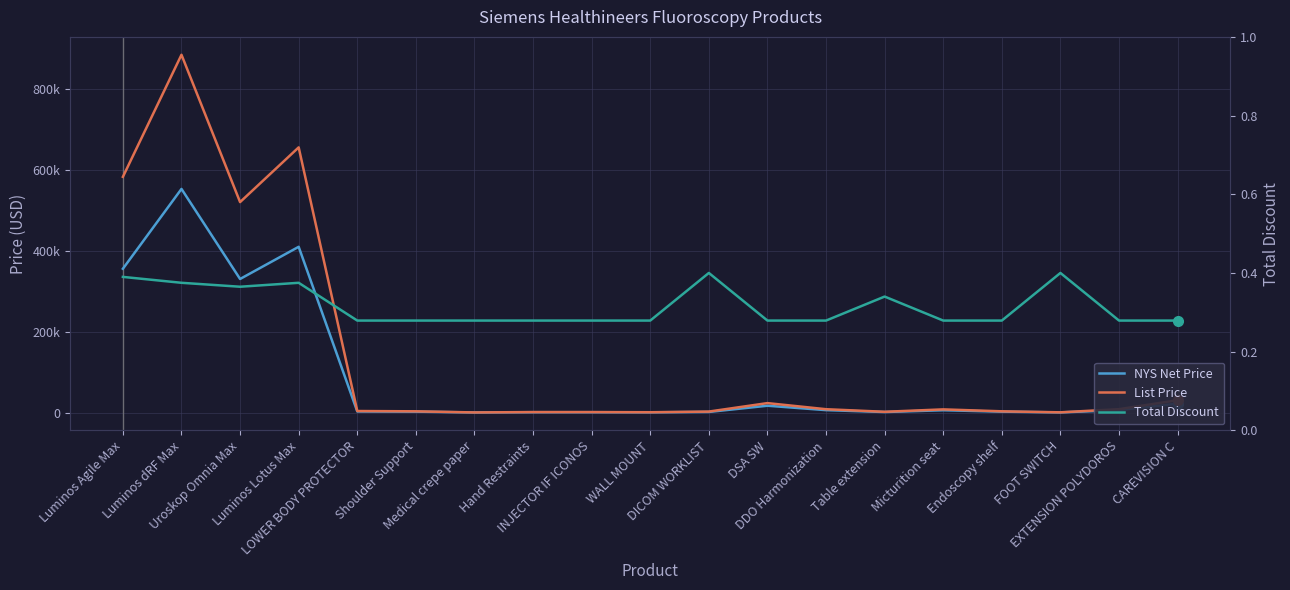

Which label corresponds to the smallest value in the chart?

LOWER BODY PROTECTOR